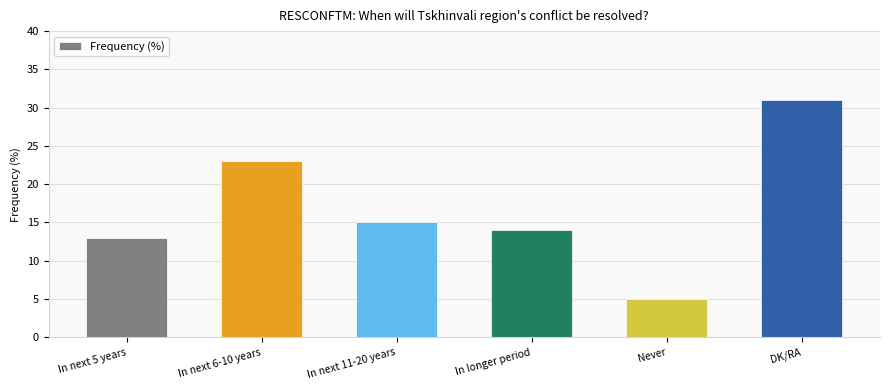

Where does the data first go above 15?

In next 6-10 years